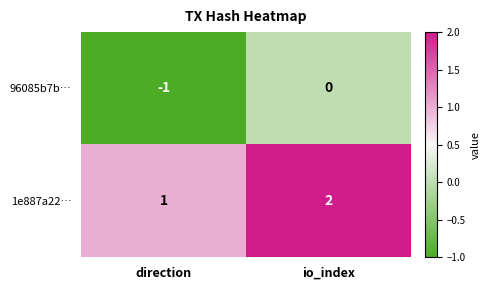

Rank the series by their maximum value, from lowest to highest.

96085b7b…, 1e887a22…